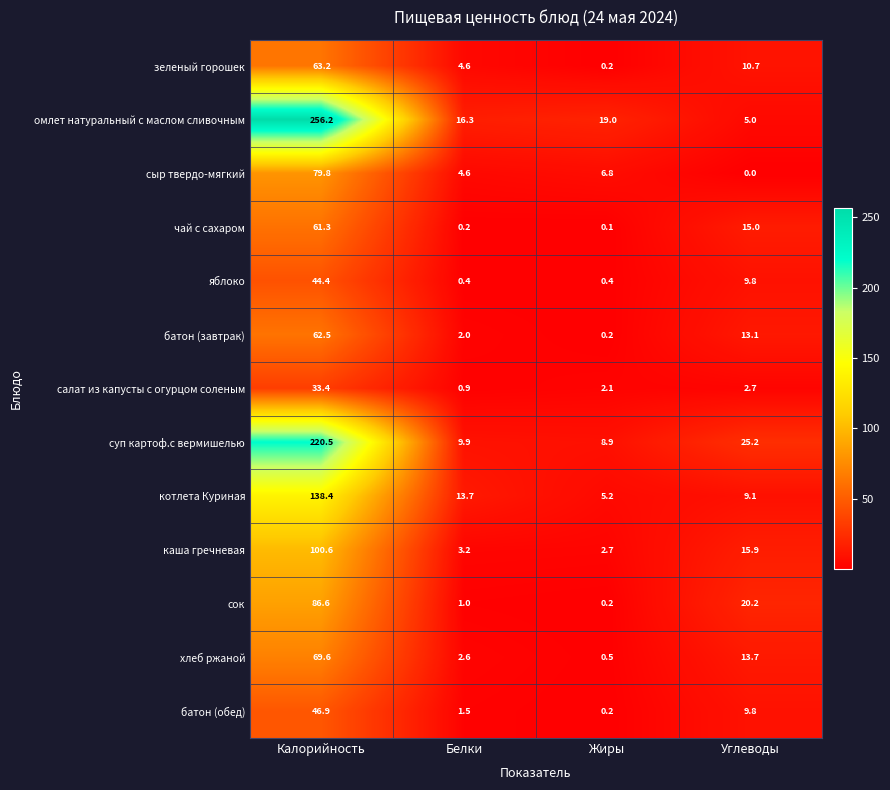

The value of суп картоф.с вермишелью at Калорийность is 220.5. True or false?

True